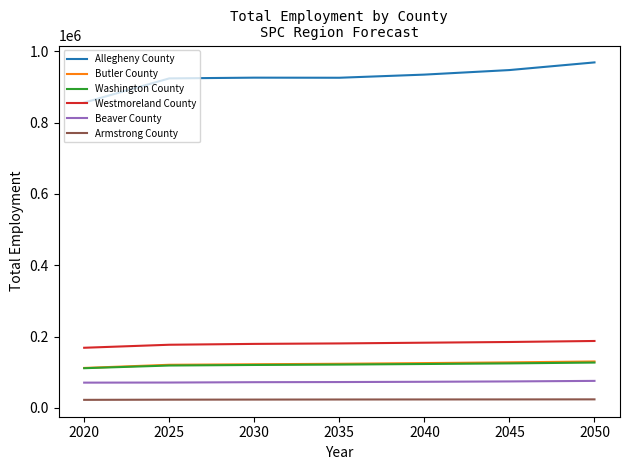

What is the smallest value displayed?

22715